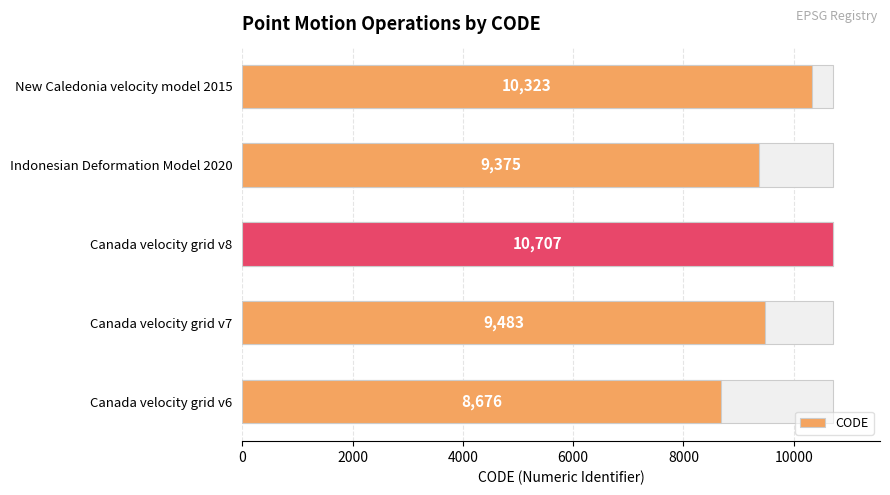

How many bars are there in total?

5